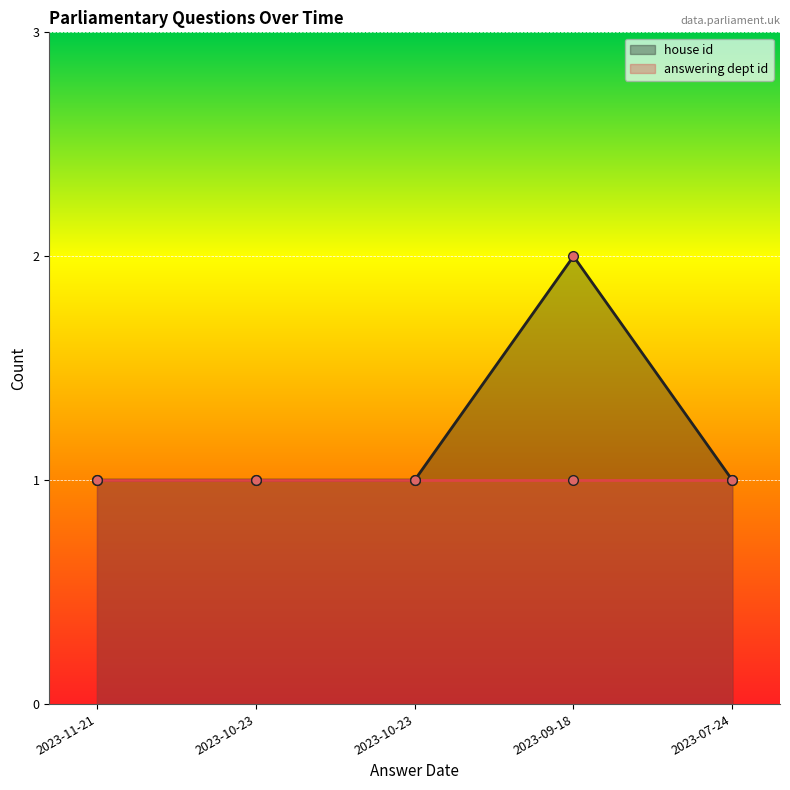

Rank the categories by value from highest to lowest.

2023-09-18, 2023-11-21, 2023-10-23, 2023-10-23, 2023-07-24